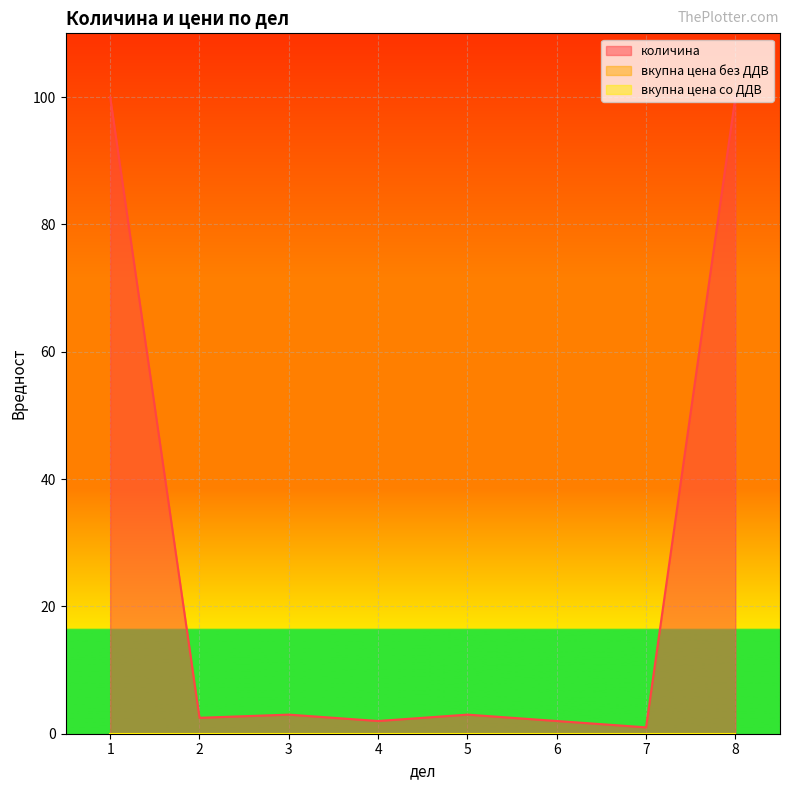

Which has a higher value, 8 or 4?

8